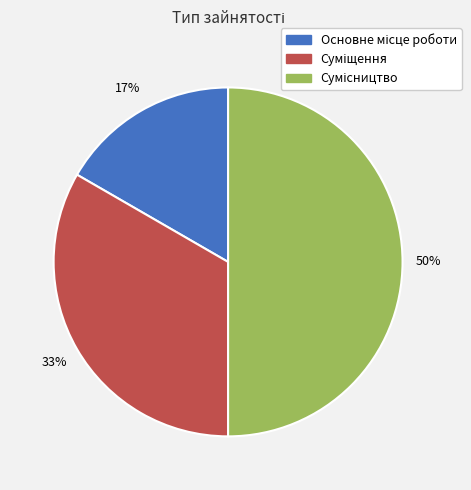

To the nearest percent, what is the difference between the largest and smallest slice percentages?

33%